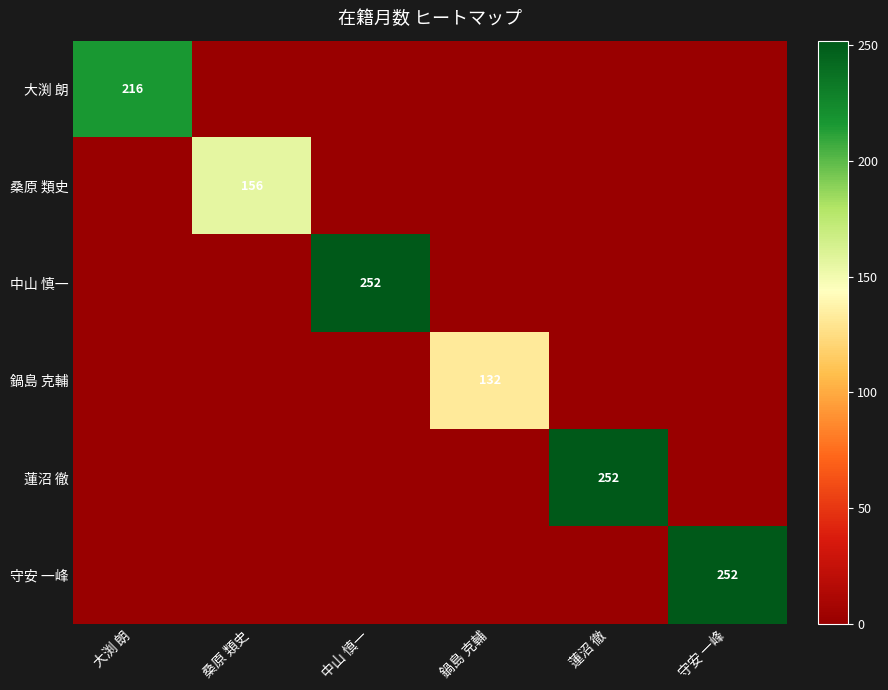

The value of 大渕 朗 at 大渕 朗 is 216. True or false?

True